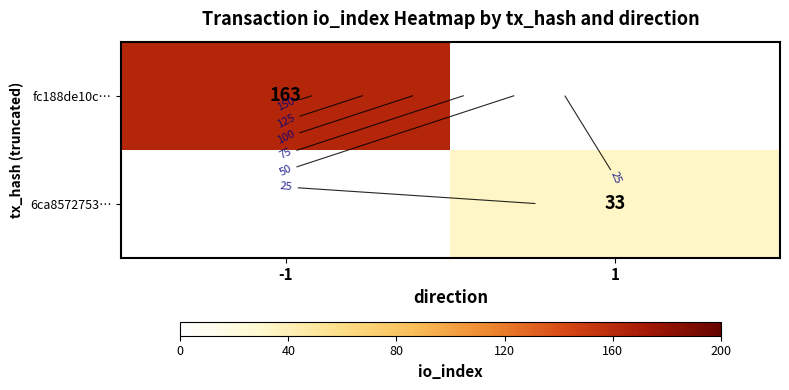

The fc188de10c… series shows 0 at 1. True or false?

True